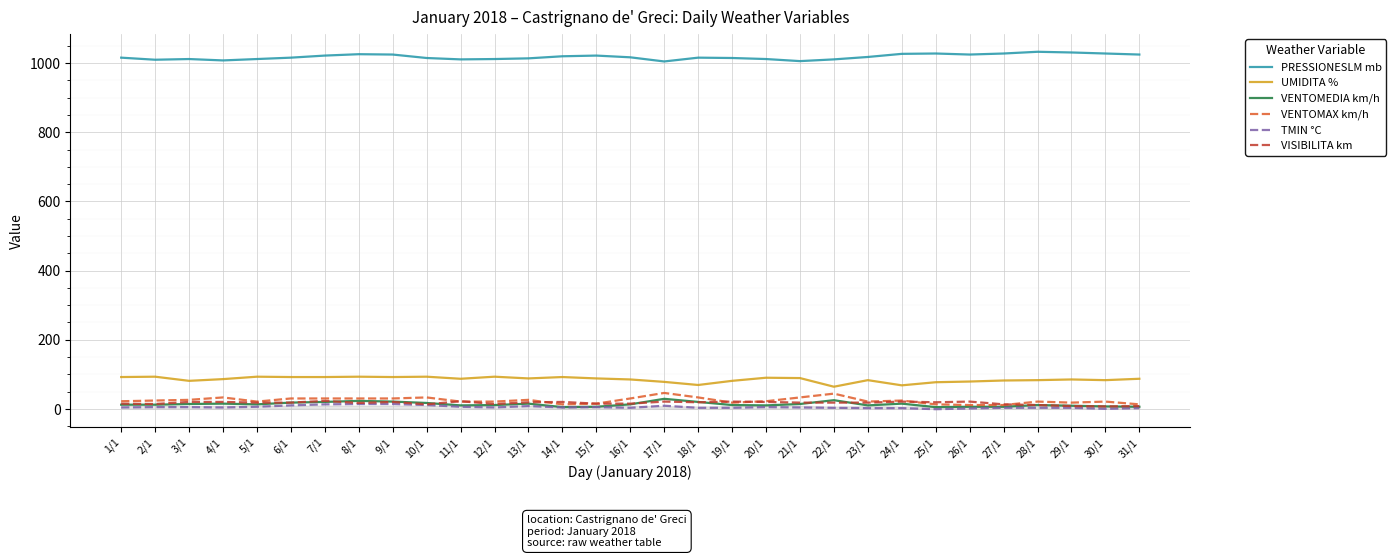

Which series has the largest total across all categories?

PRESSIONESLM mb